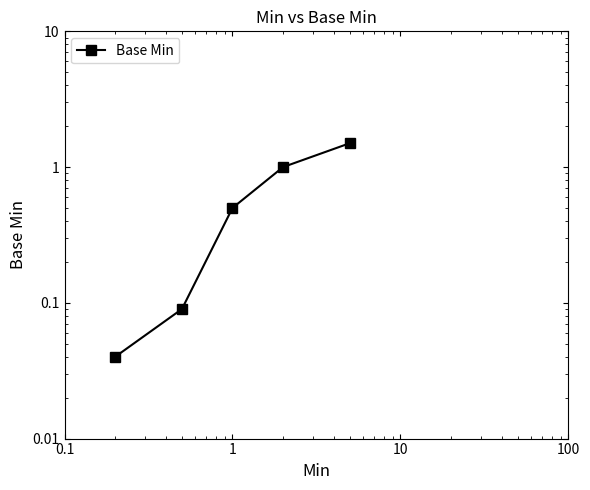

What is the label of the 4th point from the right?

0.1